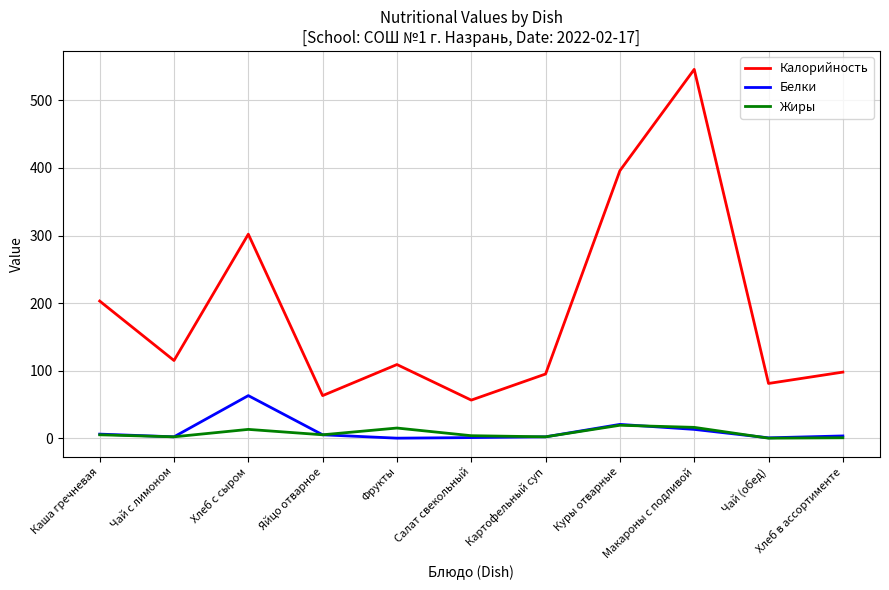

What is the total value across all series at Чай (обед)?

81.5